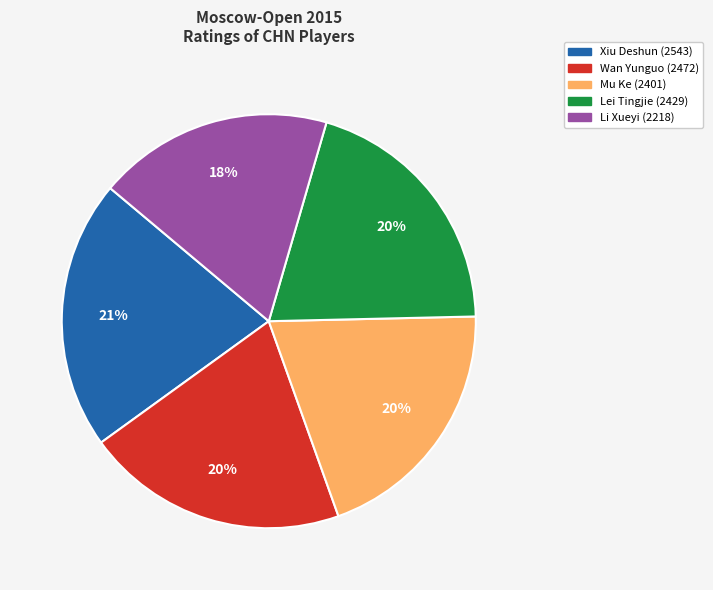

To the nearest percent, what portion does Wan Yunguo (2472) represent?

20%